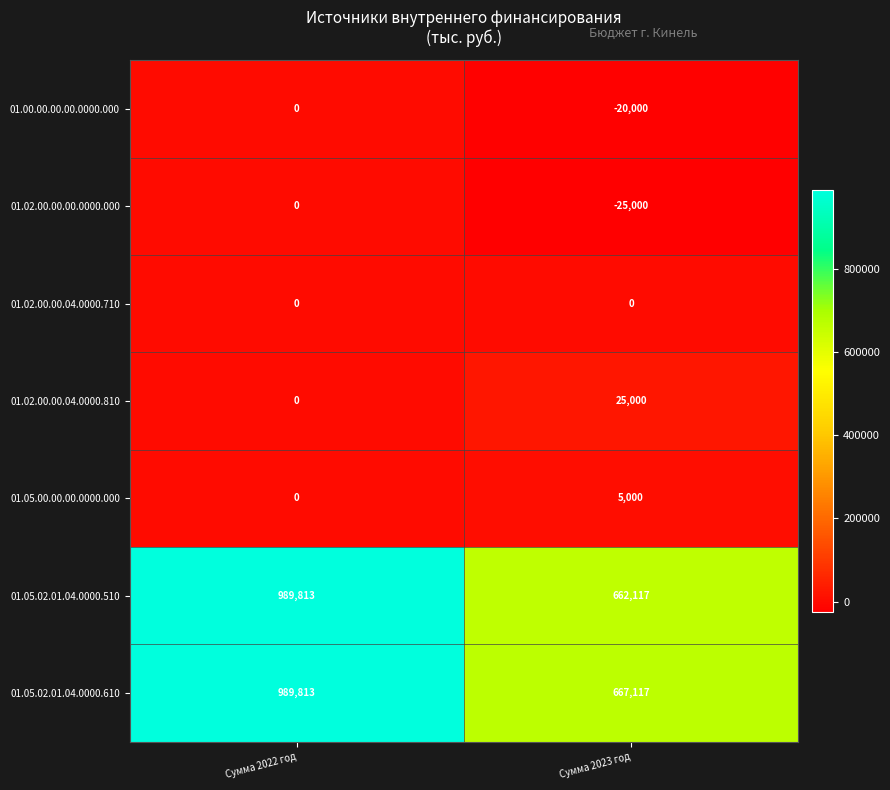

What is the total value across all series at Сумма 2023 год?

1314234